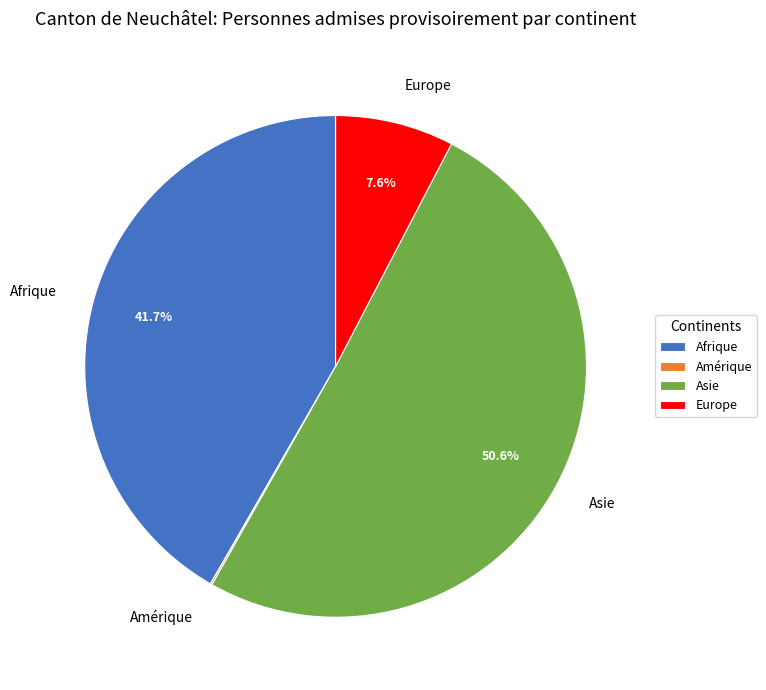

Which slice is the largest?

Asie